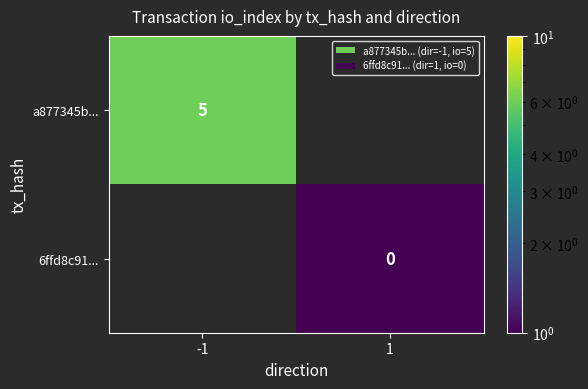

The a877345b... series shows 5 at -1. True or false?

True